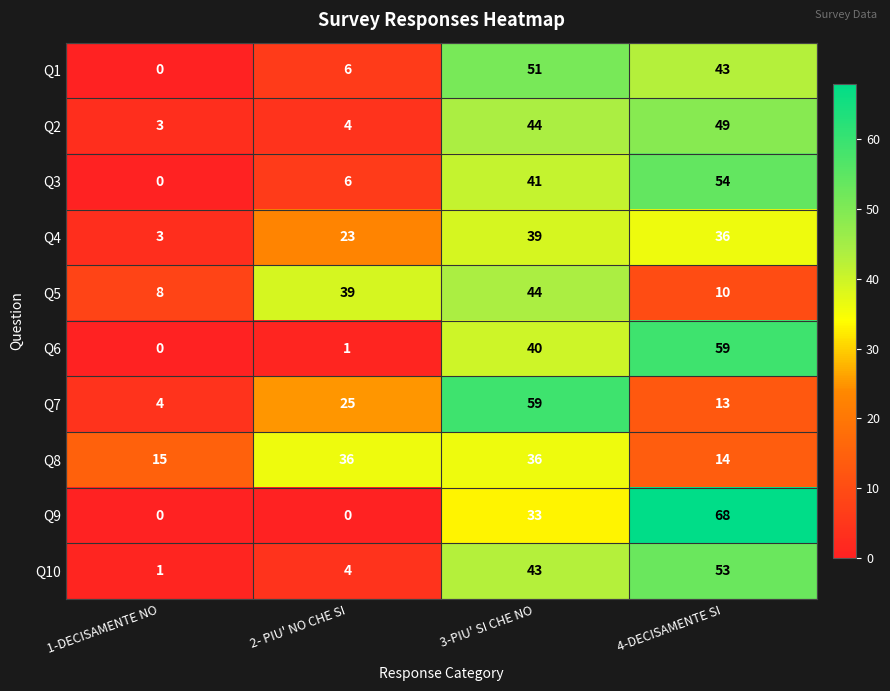

What is the approximate value of Q8 at 4-DECISAMENTE SI, to the nearest 10?

10